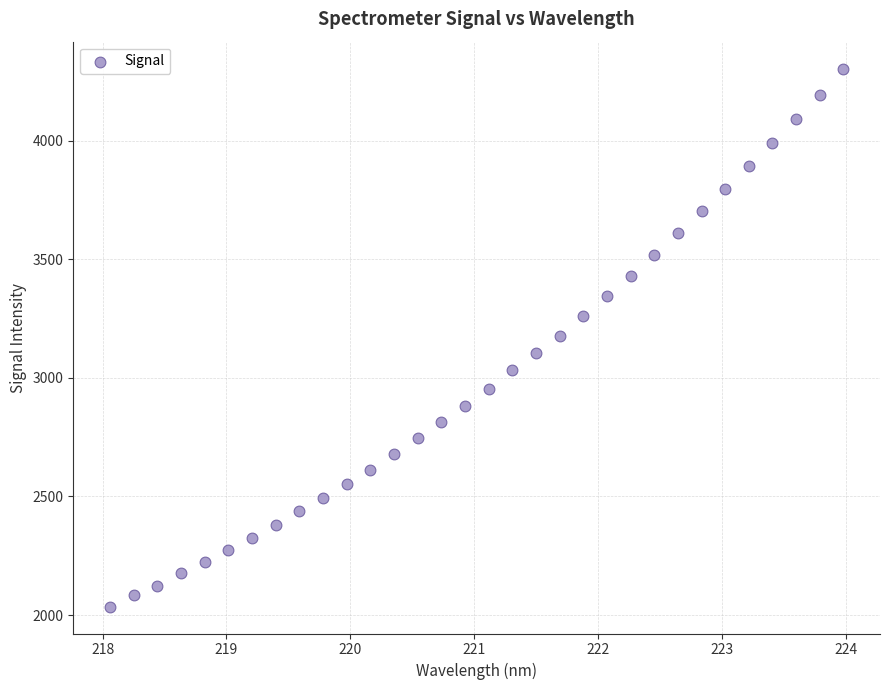

What is the range of X values (max minus min)?

5.9